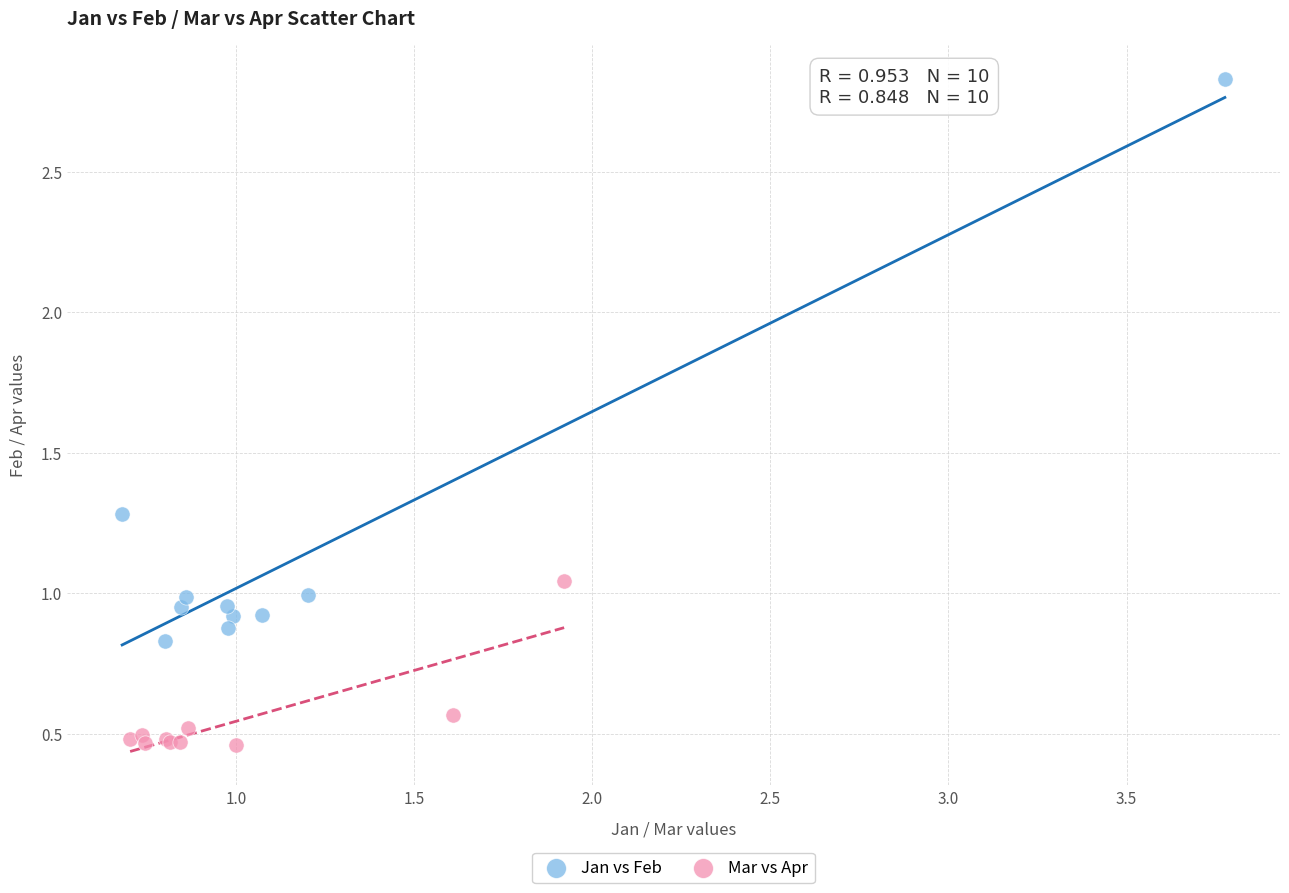

Which series contains the highest Y value?

Jan vs Feb